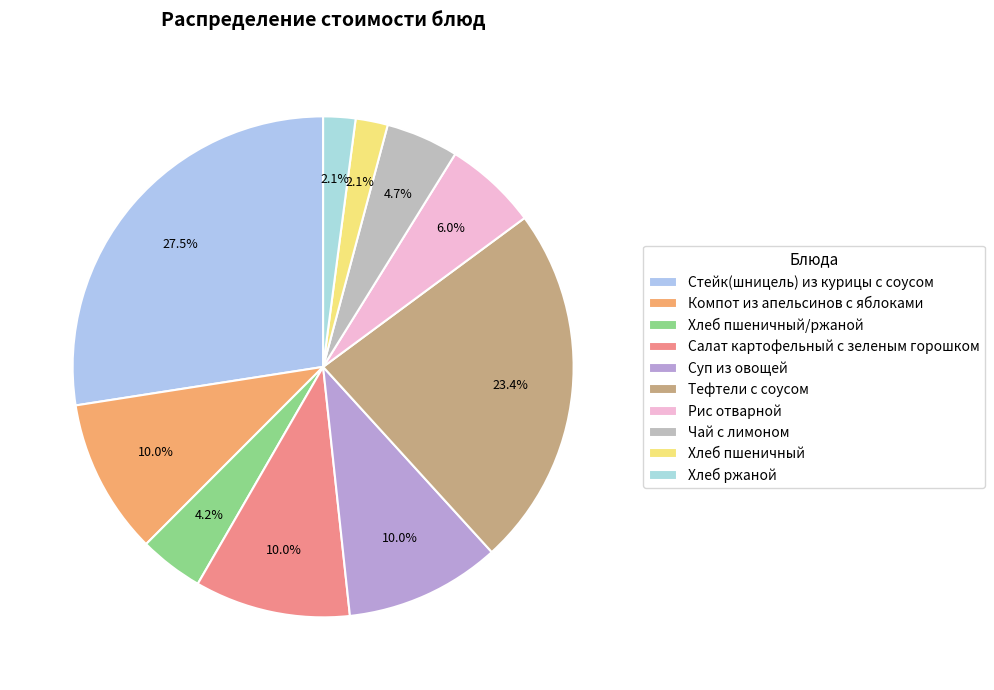

To the nearest percent, what is the combined percentage of Чай с лимоном and Хлеб пшеничный/ржаной?

9%